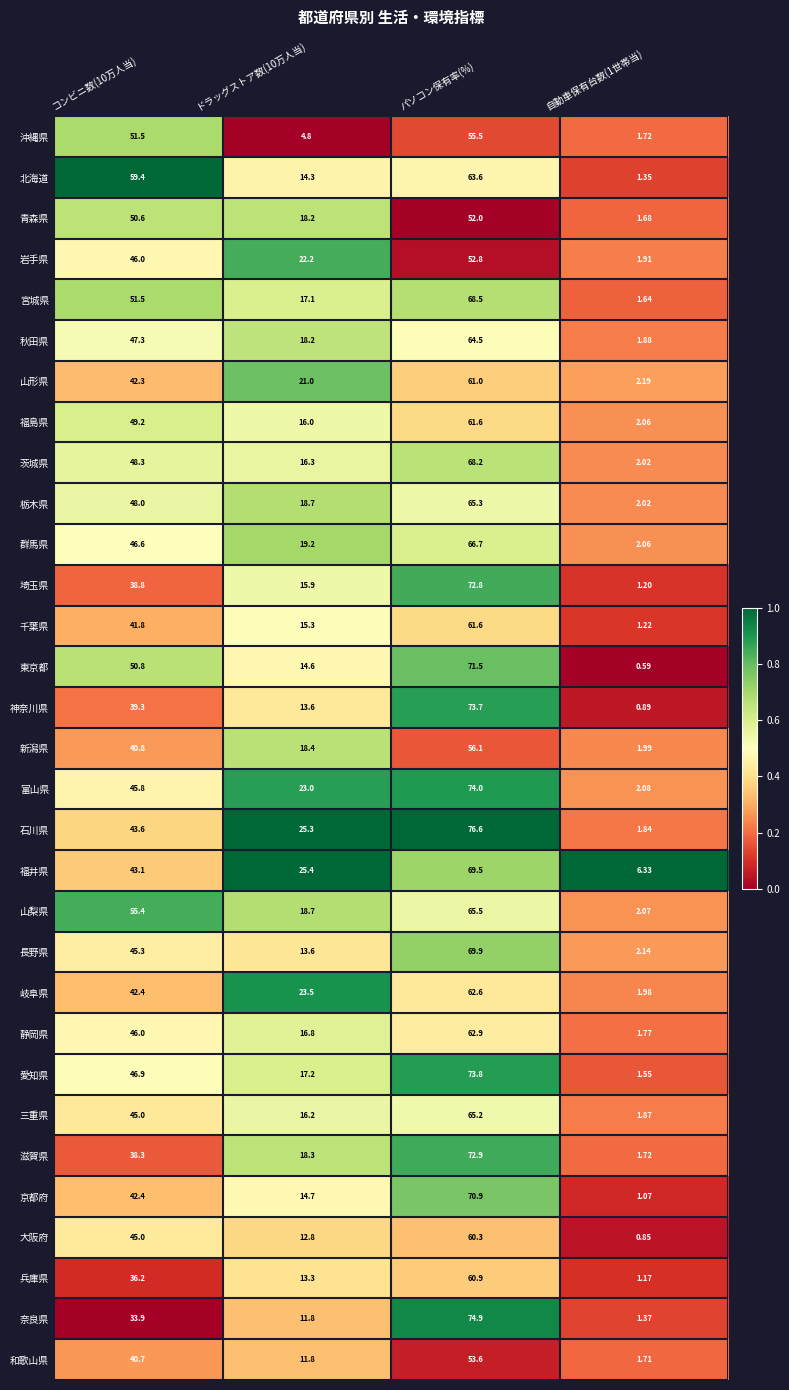

At which category does the chart reach its peak across all series?

パソコン保有率(%)